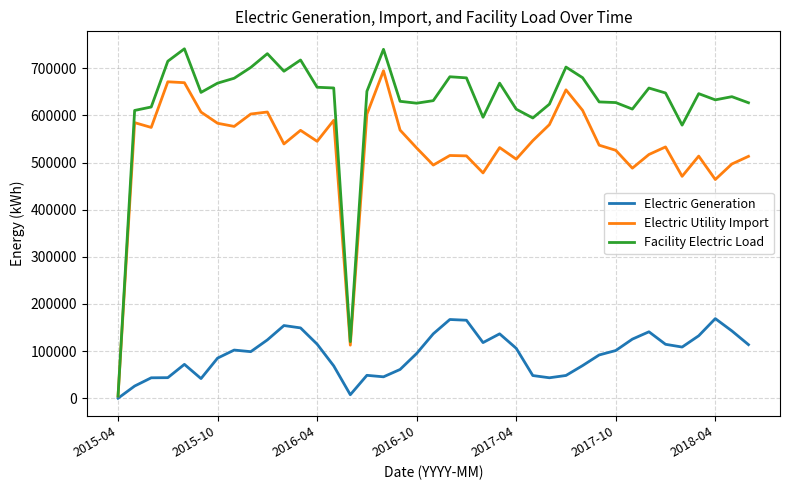

What is the highest value of the Electric Utility Import series?

694885.0